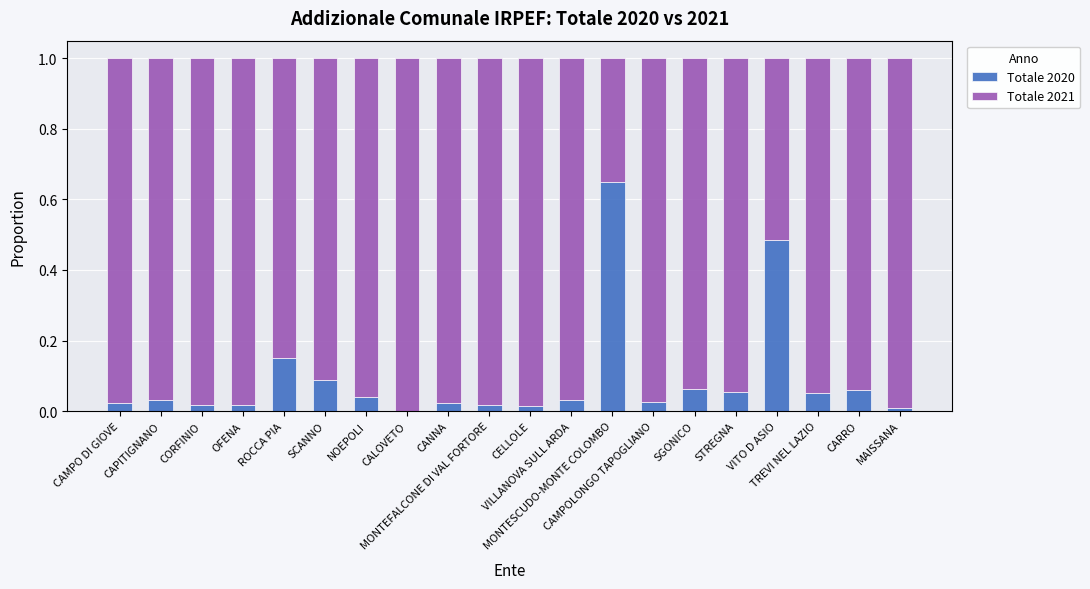

What is the difference between the maximum and minimum values in the Totale 2020 series?

0.6